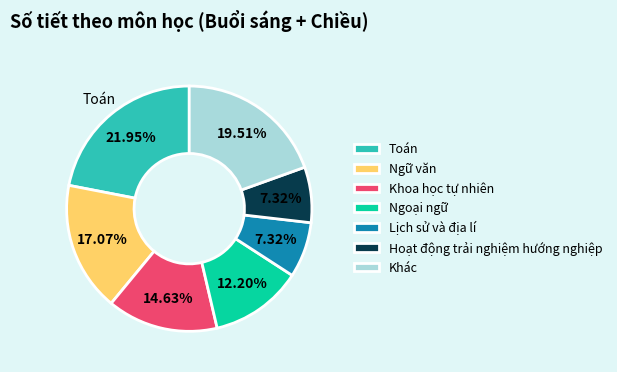

Which category has the biggest portion of the pie?

Toán